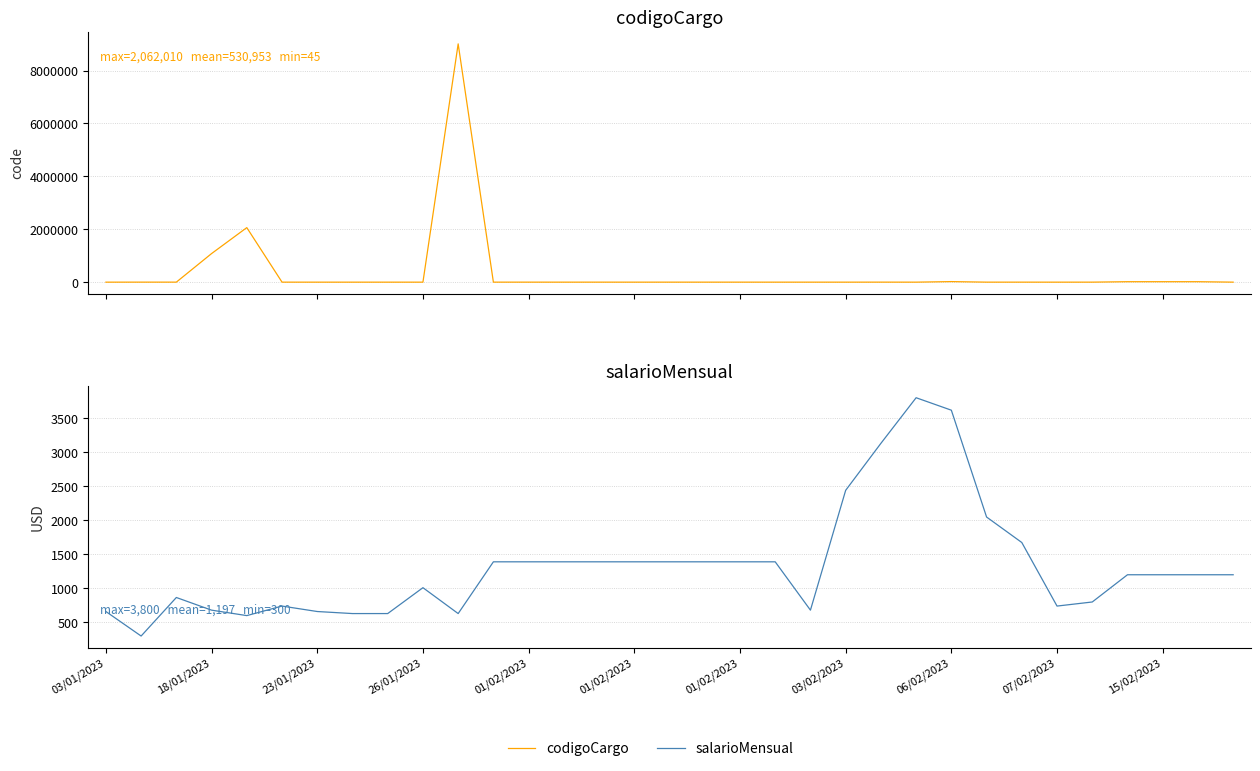

What is the difference between the highest and lowest values at 14?

911.0